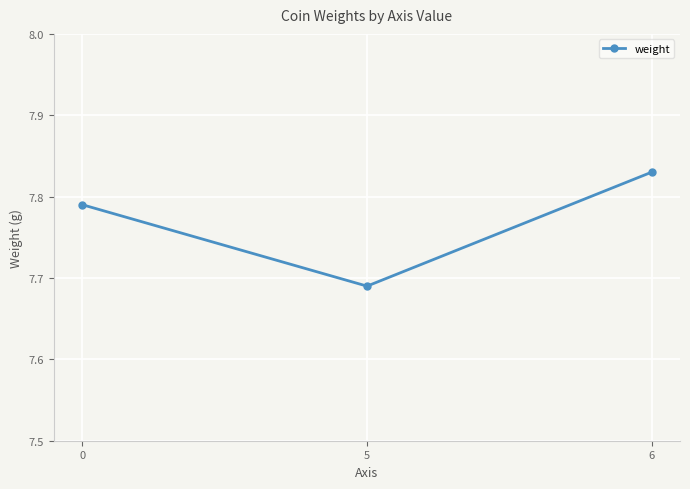

What is the sum of all values?

23.3